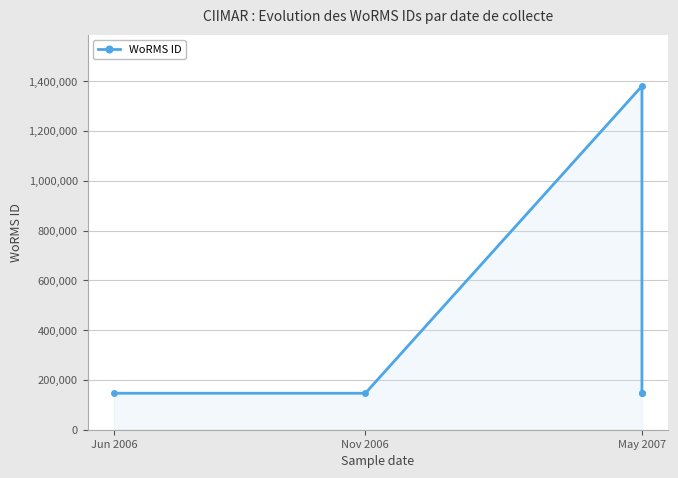

Reading right to left, extract all data points from this chart.

146623	146623	1380276	146624	146624